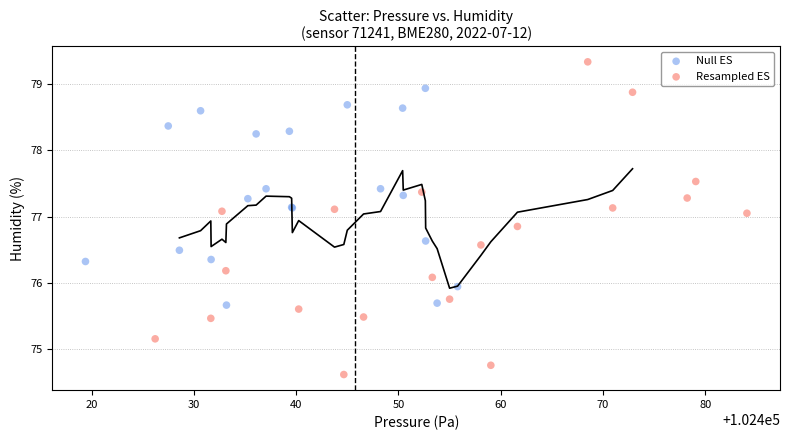

Which series has the widest spread of Y values?

Resampled ES